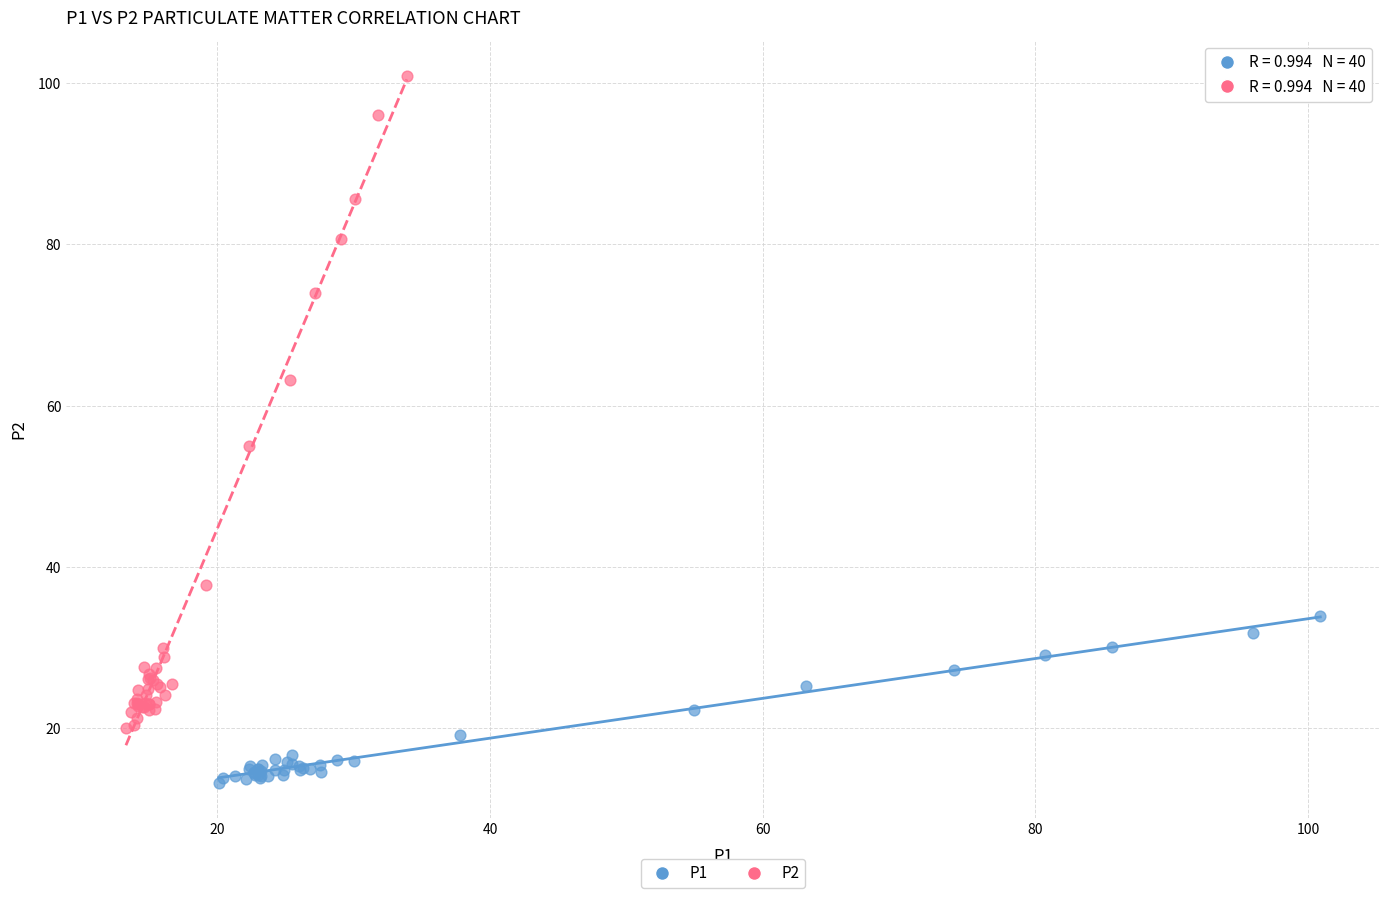

Which series reaches the maximum Y coordinate?

P2